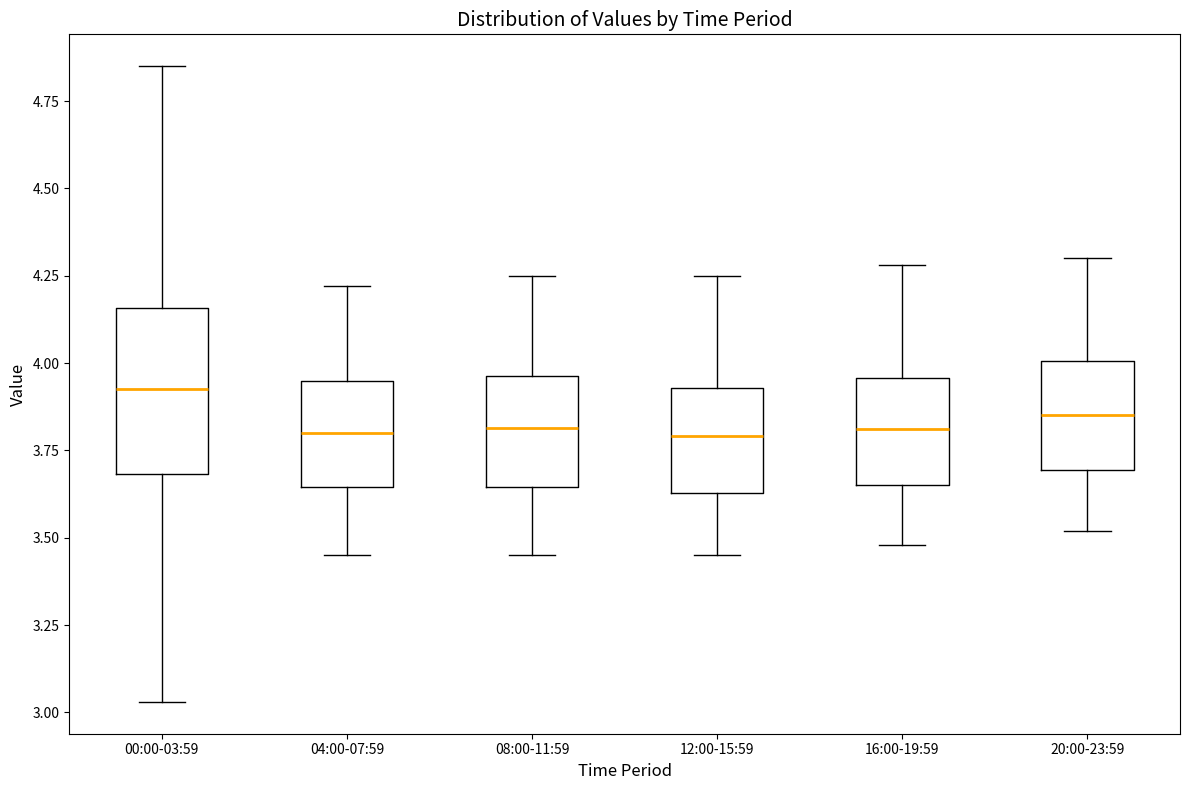

Reading left to right, read every box against the y-axis: the position of its median line, the range the box covers, and the ends of its whiskers. The values are not printed on the chart, so give them approximately, as read against the axis.

00:00-03:59: median 3.95, box 3.70 to 4.15, whiskers 3.05 to 4.85
04:00-07:59: median 3.80, box 3.65 to 3.95, whiskers 3.45 to 4.20
08:00-11:59: median 3.80, box 3.65 to 3.95, whiskers 3.45 to 4.25
12:00-15:59: median 3.80, box 3.65 to 3.95, whiskers 3.45 to 4.25
16:00-19:59: median 3.80, box 3.65 to 3.95, whiskers 3.50 to 4.30
20:00-23:59: median 3.85, box 3.70 to 4.00, whiskers 3.50 to 4.30